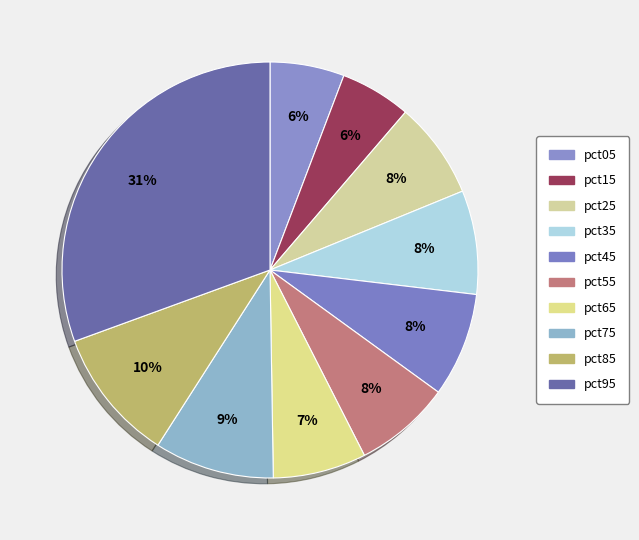

The pct75 slice represents 18% of the pie. True or false?

False